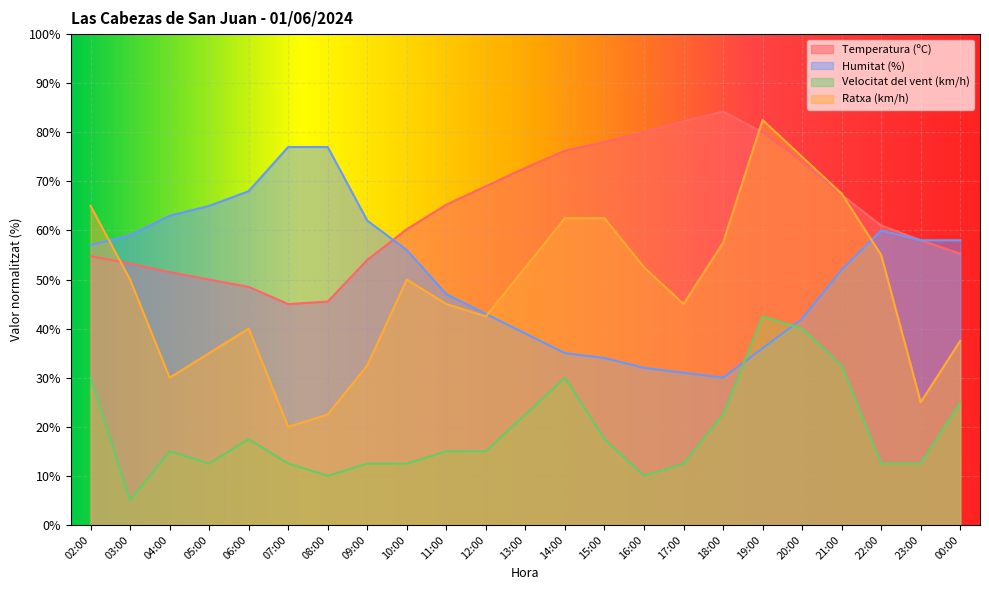

What is the value of the Ratxa (km/h) point at the 20th from the left?

67.5